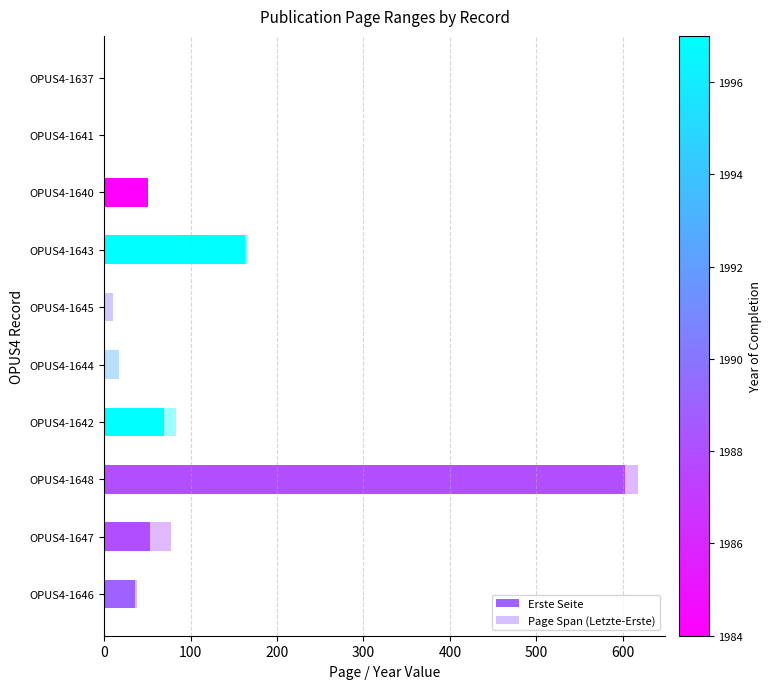

Count the number of categories in the chart.

10